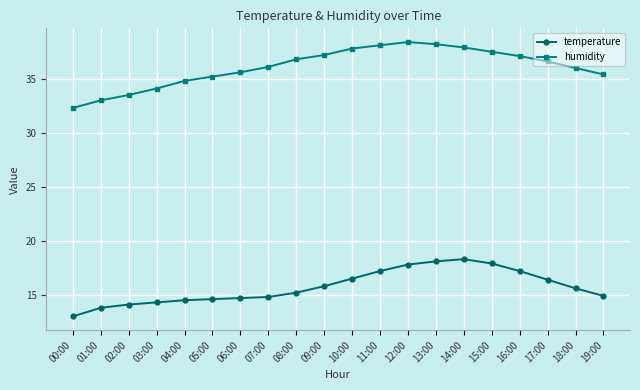

True or false: humidity and temperature intersect in this chart.

False